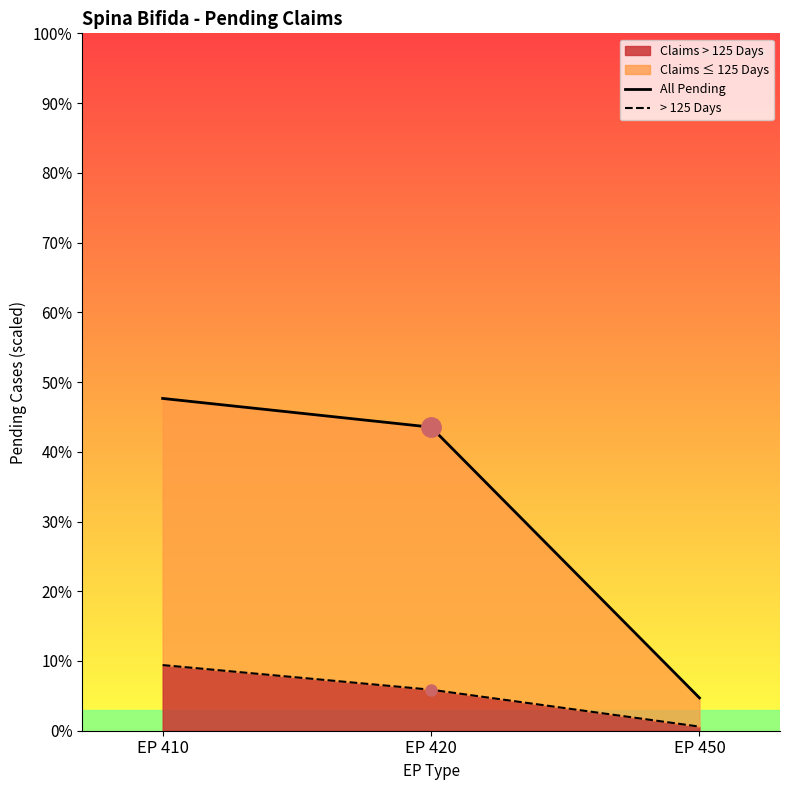

How many > 125 Days values are between 1 and 16?

3